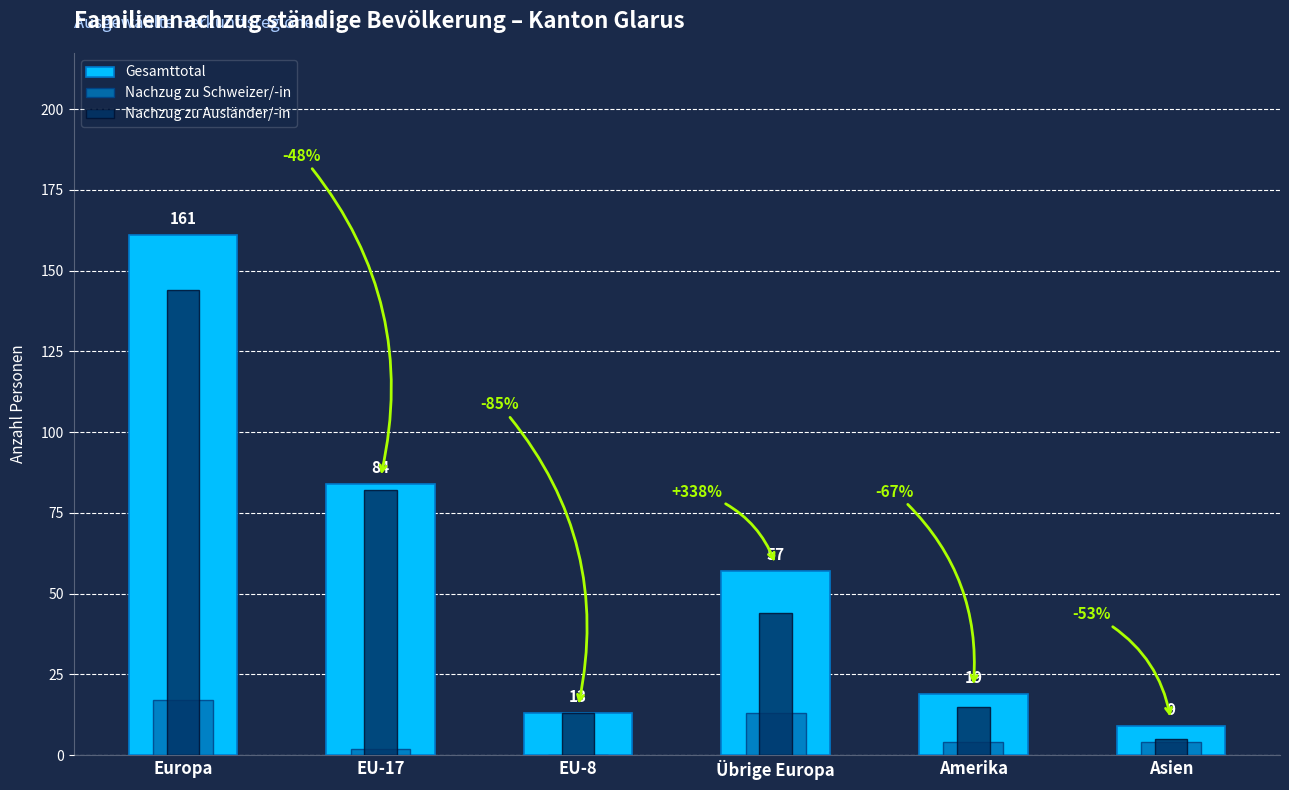

True or false: Nachzug zu Schweizer/-in has a value of 13 at Übrige Europa.

True